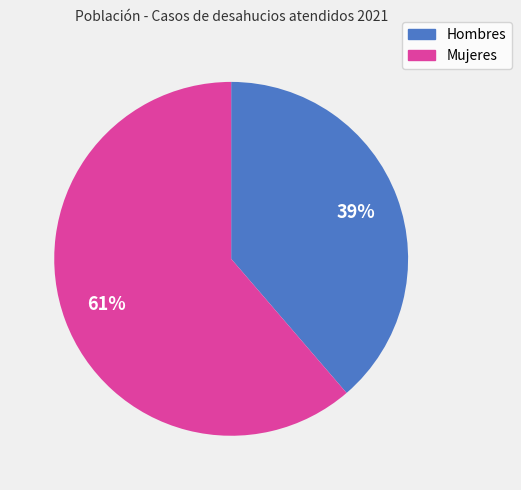

The Mujeres slice represents 76% of the pie. True or false?

False